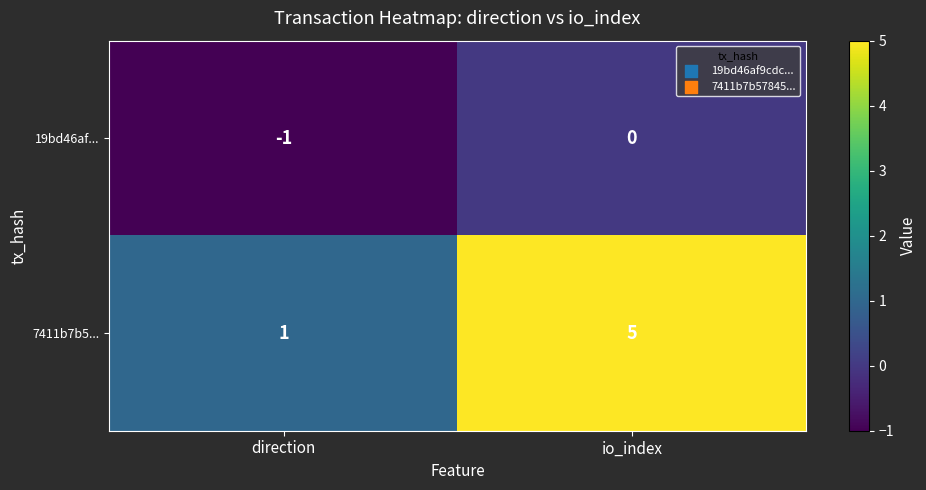

List the series in order of their peak value, lowest first.

19bd46af..., 7411b7b5...